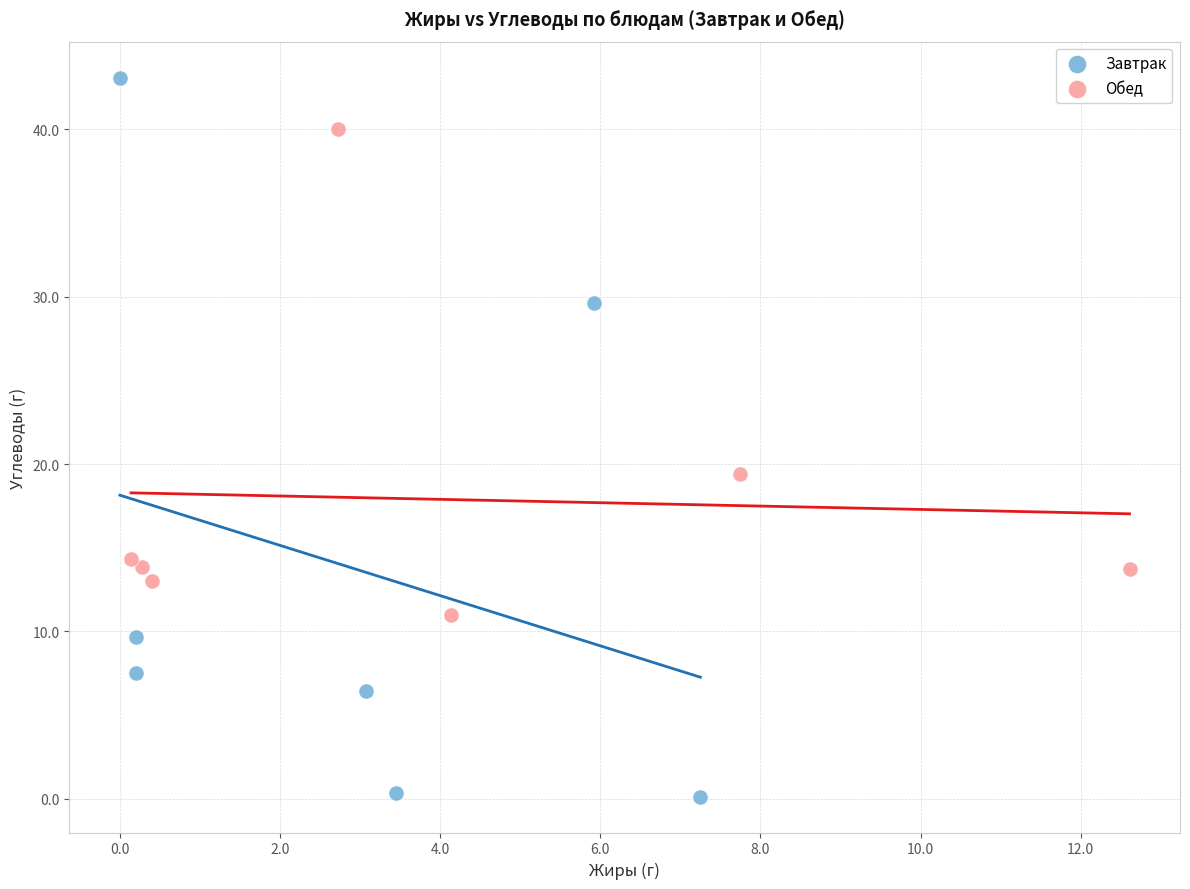

Which series reaches the minimum Y coordinate?

Завтрак